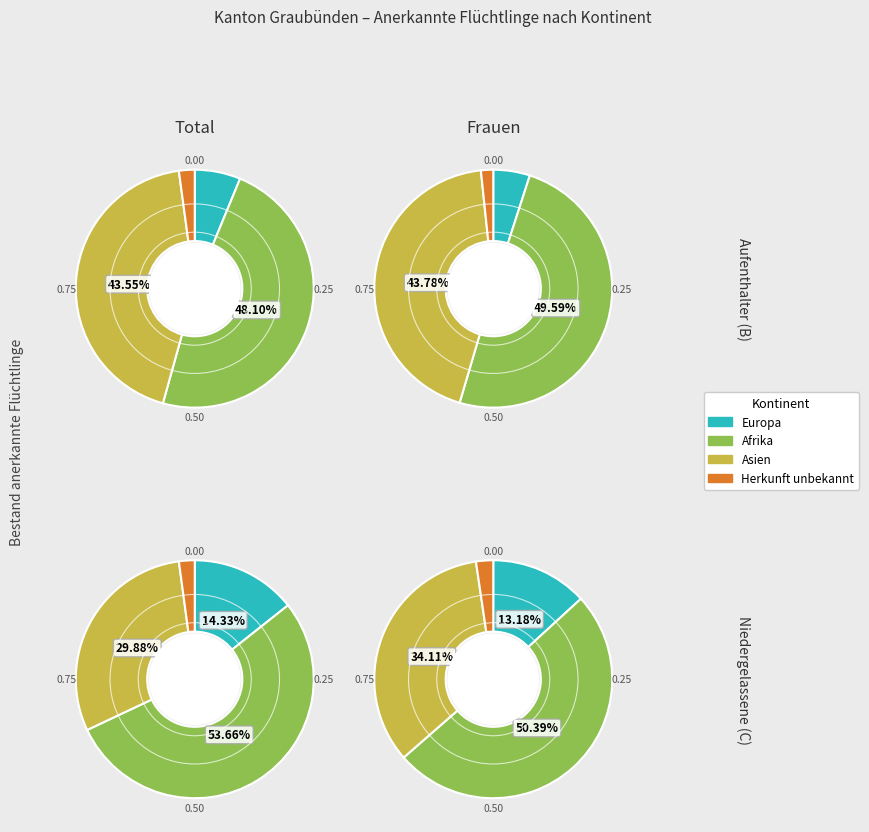

Does Asien represent more than half of the total?

No